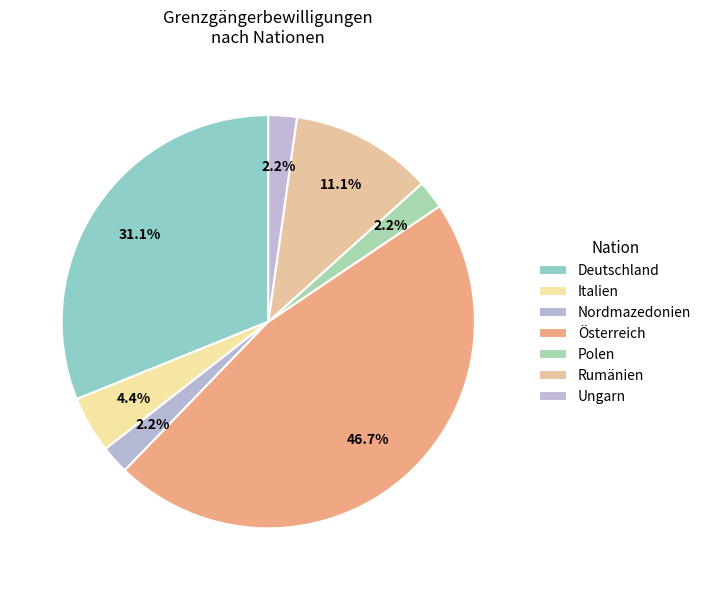

Between Rumänien and Nordmazedonien, which is larger?

Rumänien